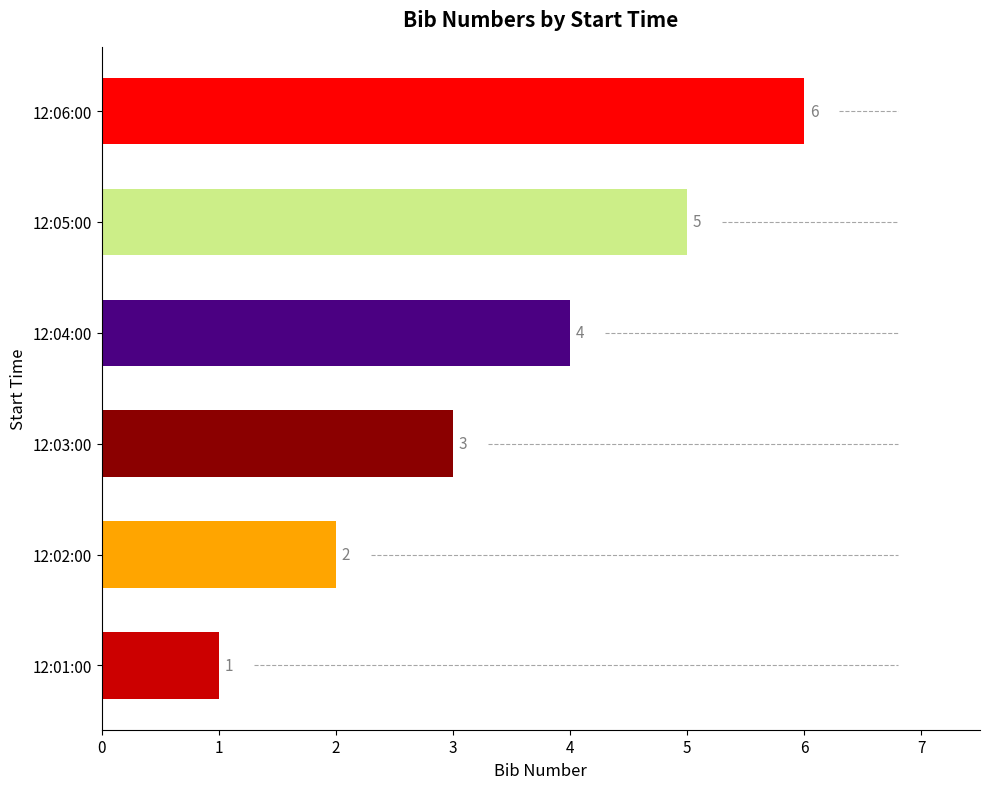

What is the difference between the maximum and minimum values?

5